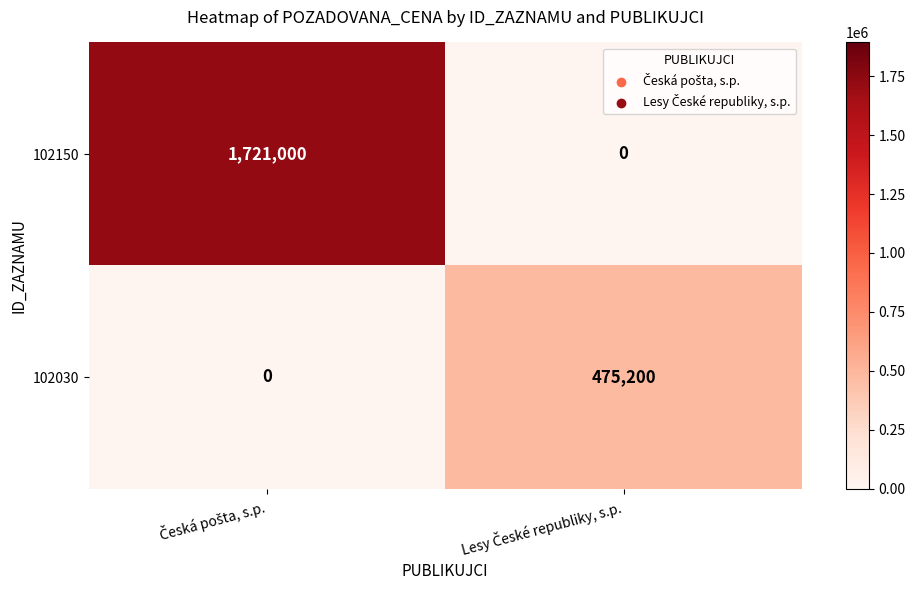

Rank the series by their maximum value, from lowest to highest.

102030, 102150